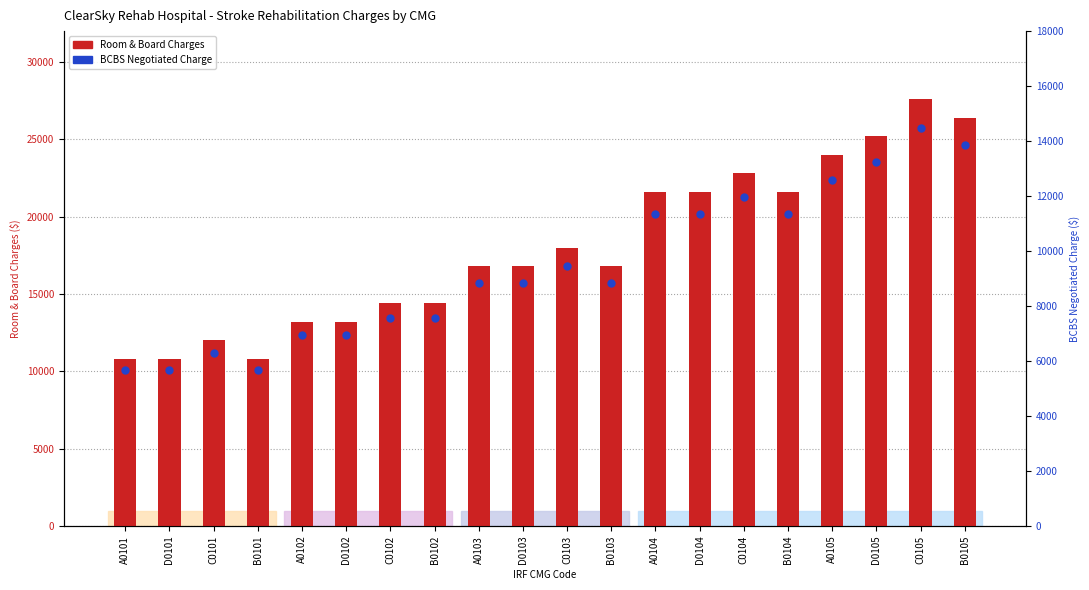

Which series contains the highest Y value?

Room & Board Charges